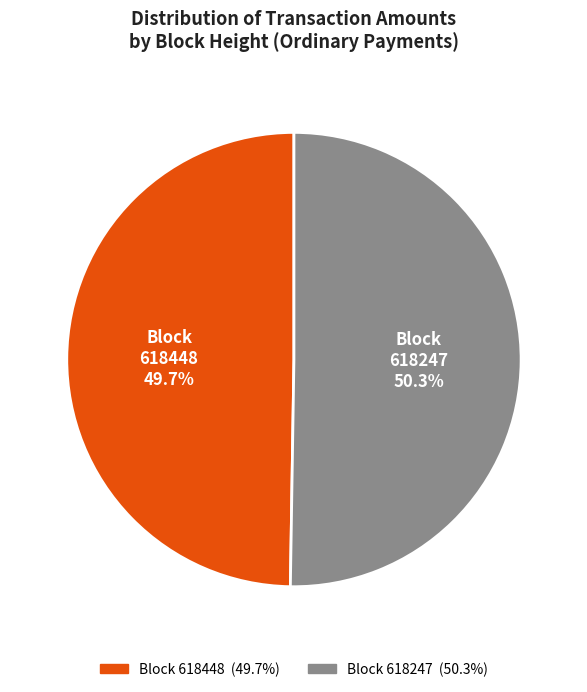

Combined, what portion of the pie is Block 618448 and Block 618247?

100.0%